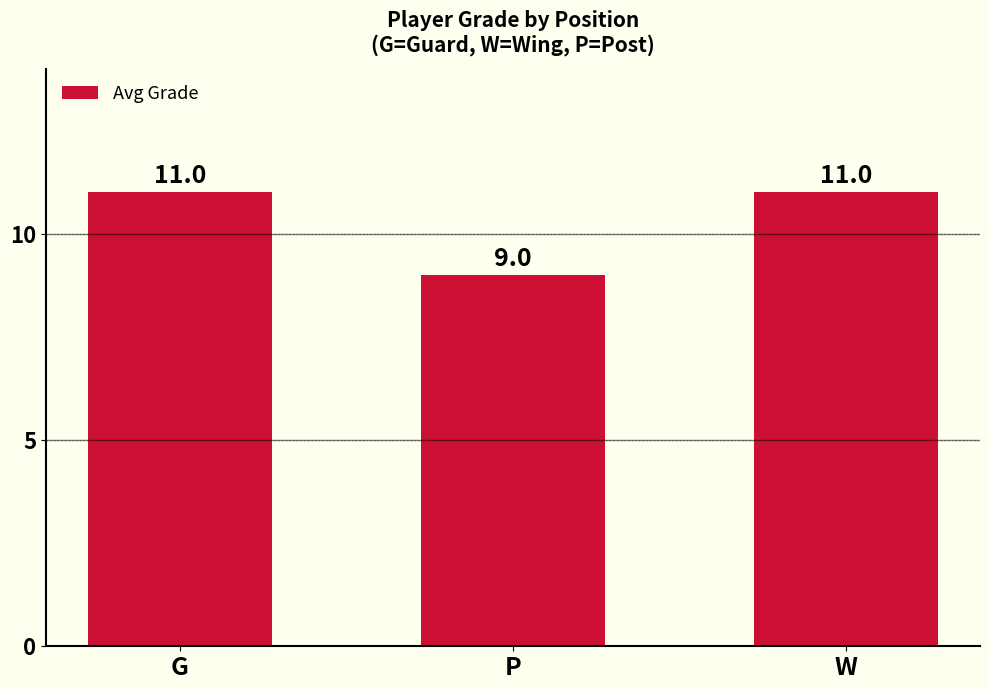

Reading left to right, list all the values displayed in this chart.

11	9	11